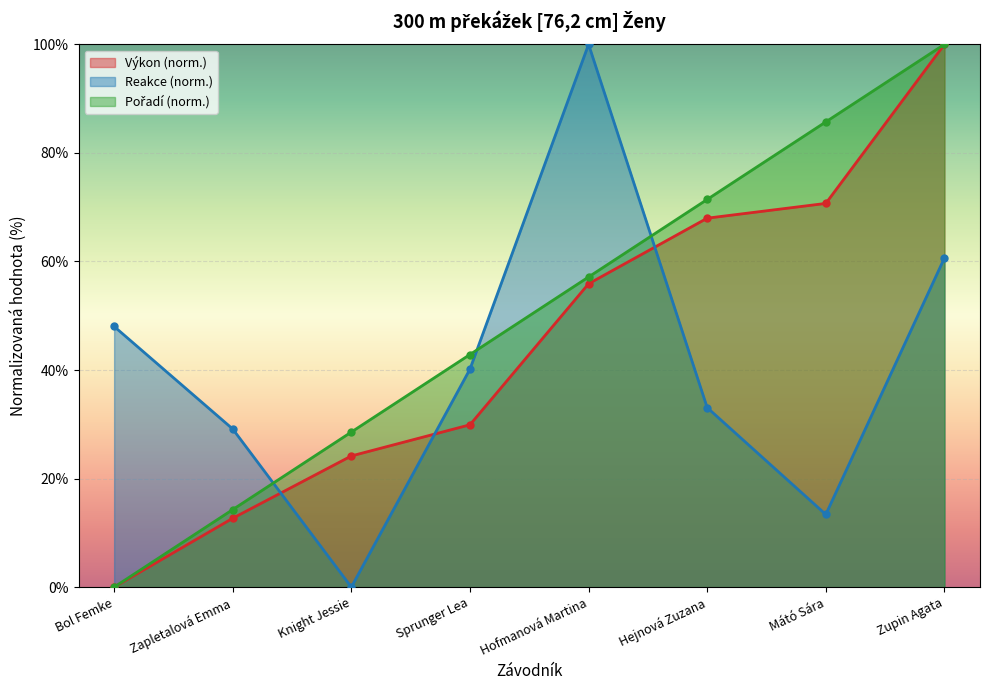

True or false: Pořadí and Výkon intersect in this chart.

False